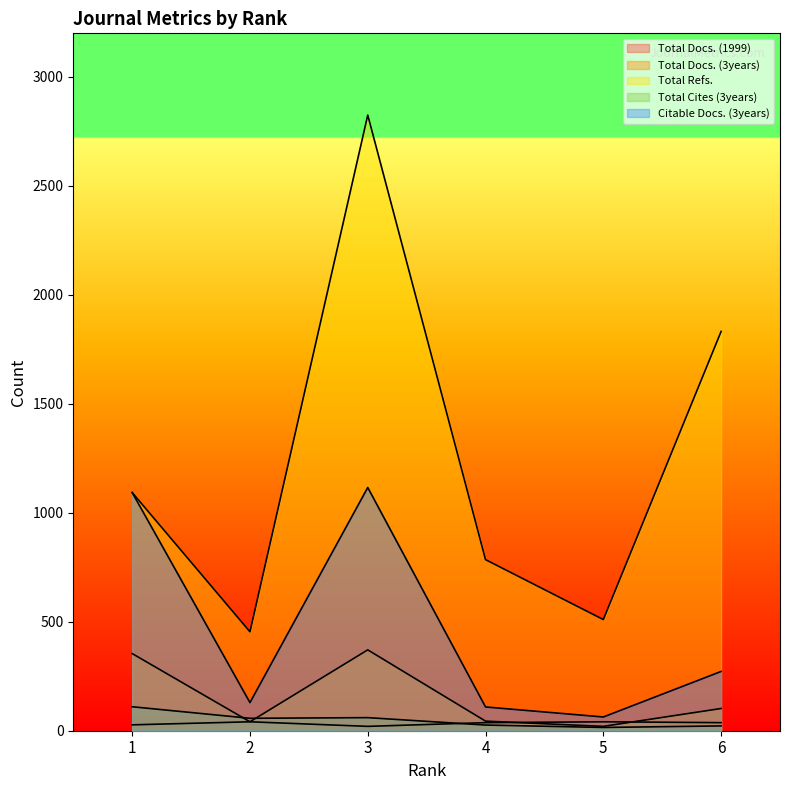

Count the number of data series in this chart.

5